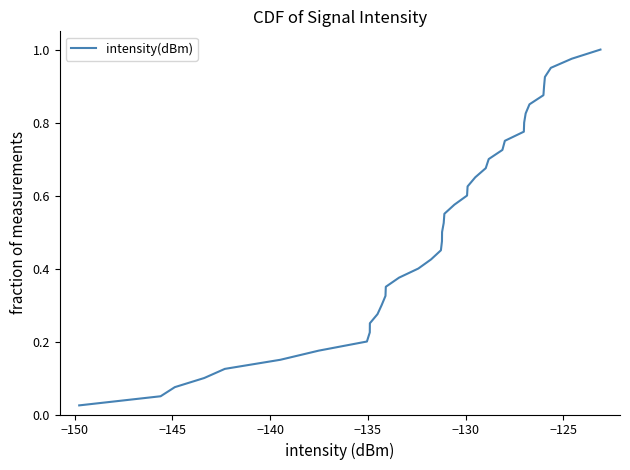

Does the chart display data point markers on the line(s)?

No